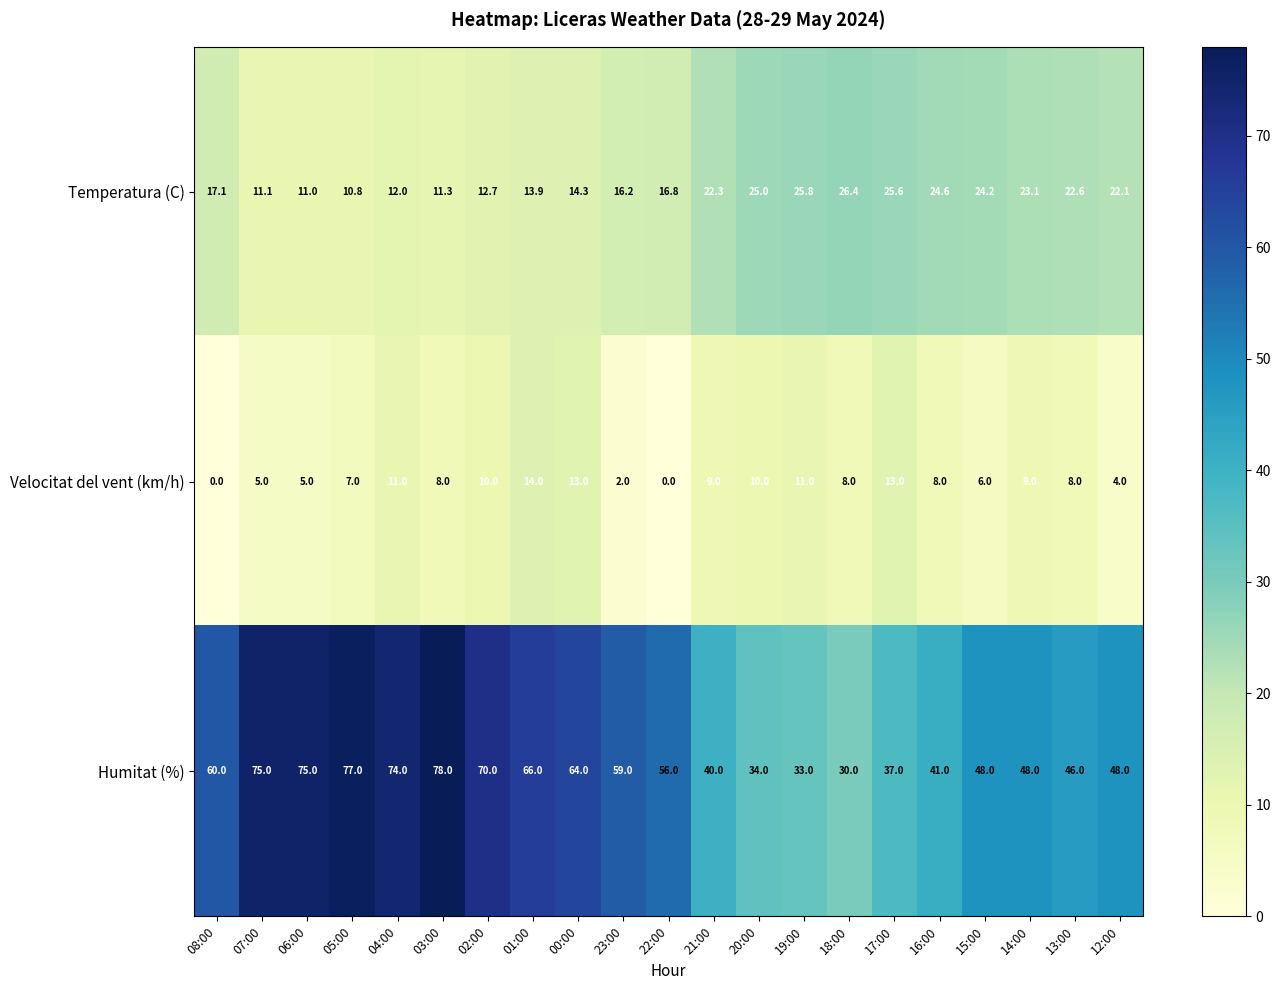

Rank the series at 07:00 from lowest to highest value.

Velocitat del vent (km/h), Temperatura (C), Humitat (%)